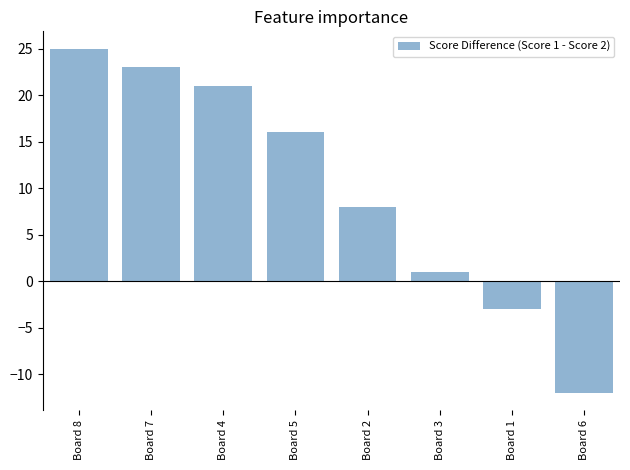

Reading right to left, transcribe all the data shown in this chart.

Board 6=-12	Board 1=-3	Board 3=1	Board 2=8	Board 5=16	Board 4=21	Board 7=23	Board 8=25